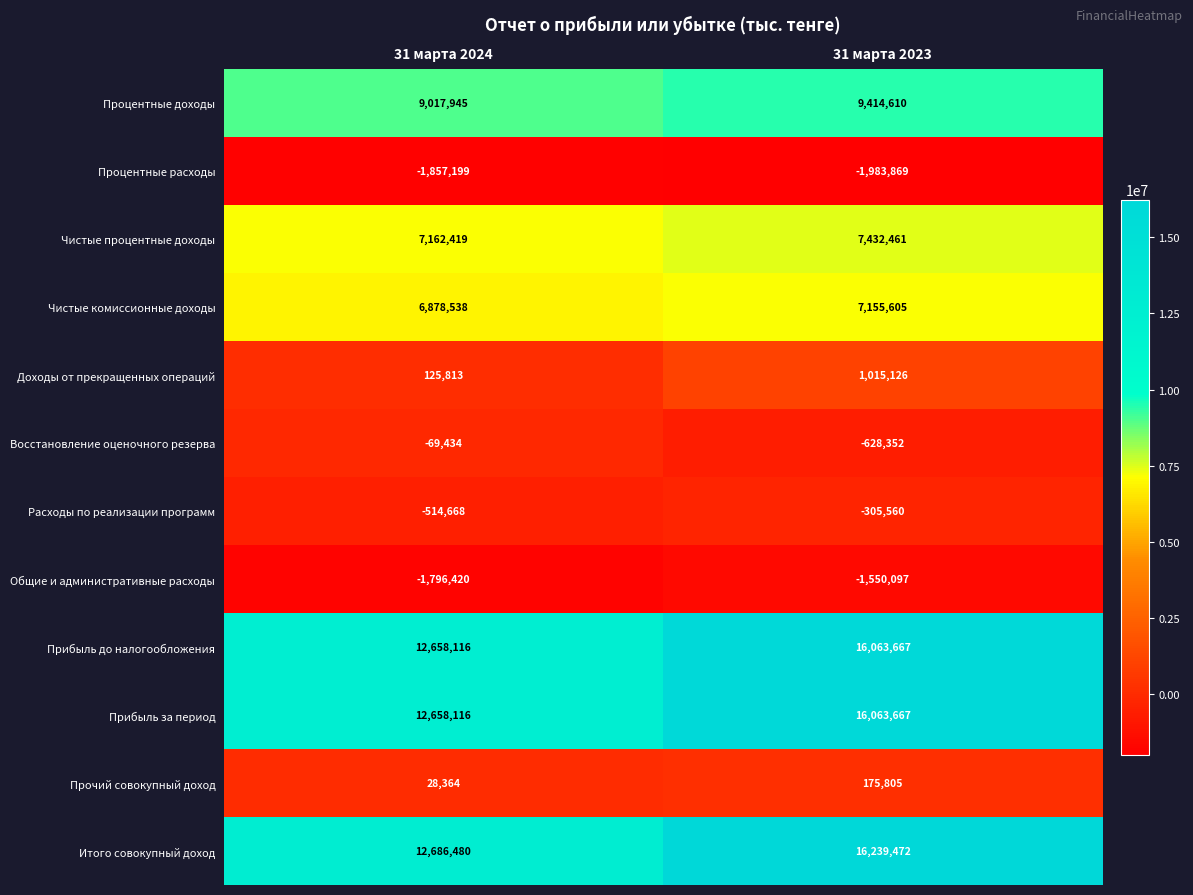

Reading right to left, what are all the values shown in this chart?

Процентные доходы: 9414610	9017945
Процентные расходы: -1983869	-1857199
Чистые процентные доходы: 7432461	7162419
Чистые комиссионные доходы: 7155605	6878538
Доходы от прекращенных операций: 1015126	125813
Восстановление оценочного резерва: -628352	-69434
Расходы по реализации программ: -305560	-514668
Общие и административные расходы: -1550097	-1796420
Прибыль до налогообложения: 16063667	12658116
Прибыль за период: 16063667	12658116
Прочий совокупный доход: 175805	28364
Итого совокупный доход: 16239472	12686480